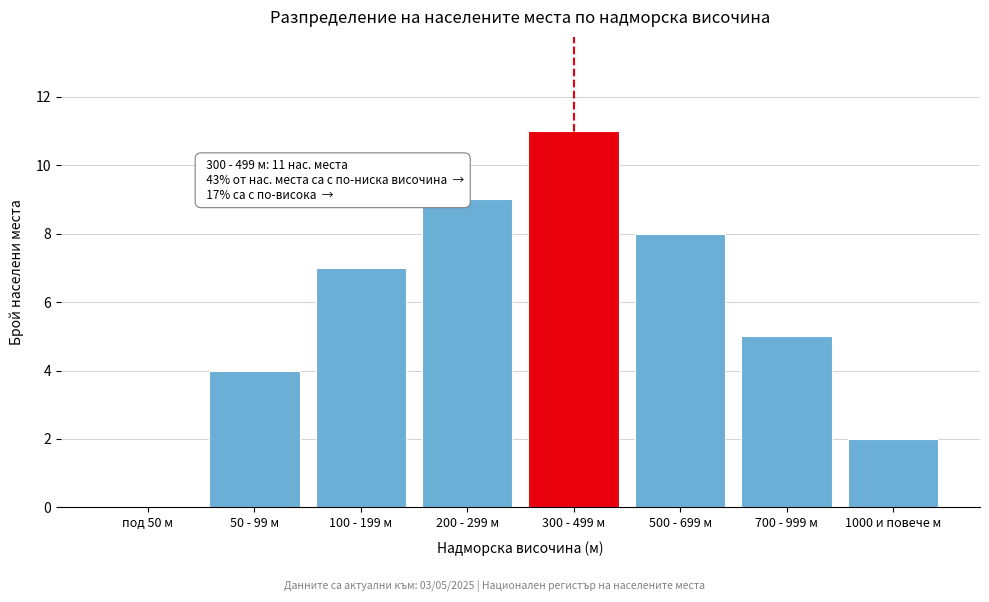

Reading left to right, transcribe all the data shown in this chart.

под 50 м=0	50 - 99 м=4	100 - 199 м=7	200 - 299 м=9	300 - 499 м=11	500 - 699 м=8	700 - 999 м=5	1000 и повече м=2